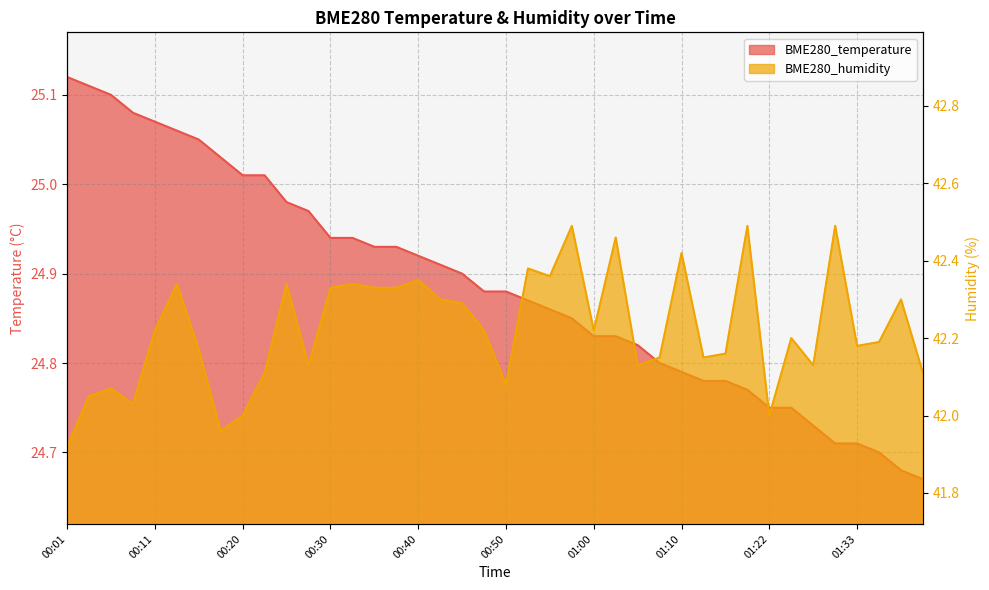

What is the value of the BME280_humidity point at the 32nd from the left?

42.5